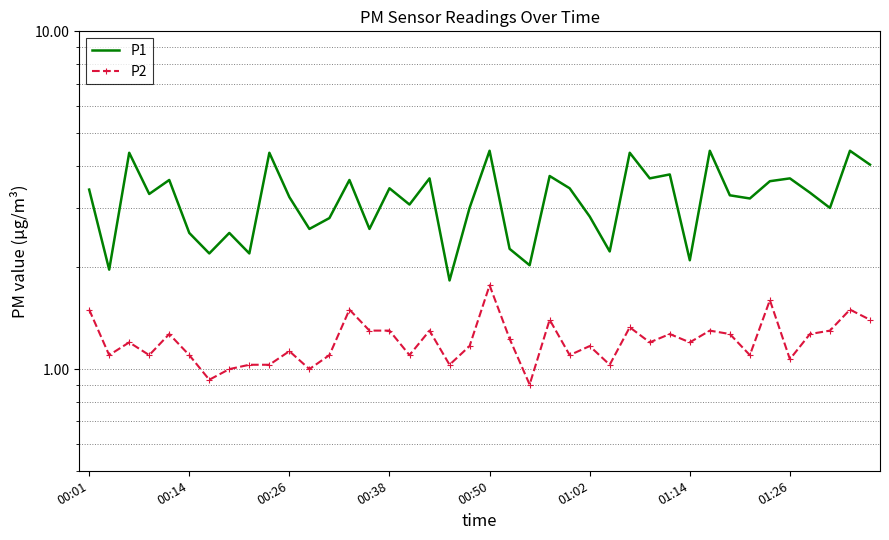

Rank the series by their maximum value, from highest to lowest.

P1, P2